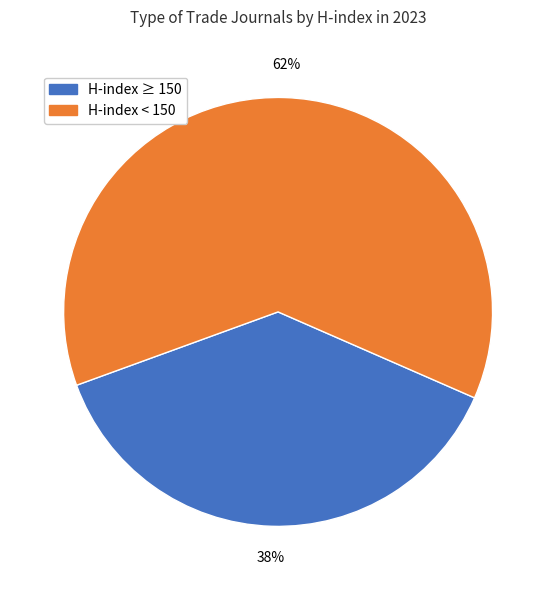

Is there a majority slice in this chart?

Yes